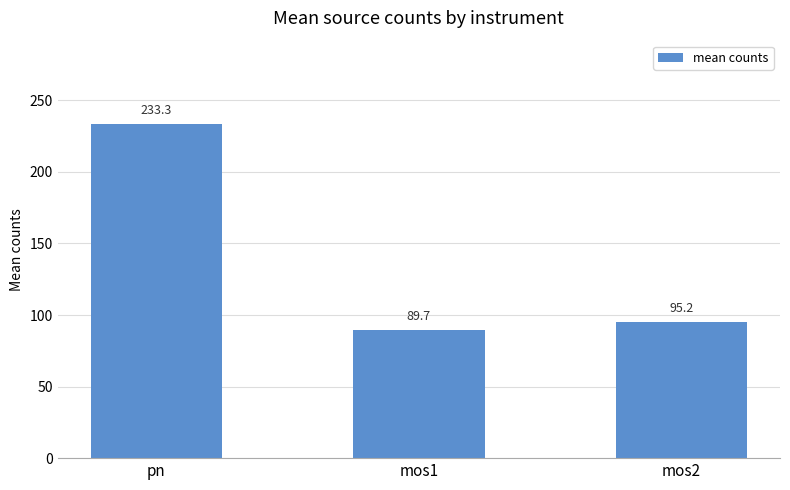

Which has a higher value, mos2 or pn?

pn